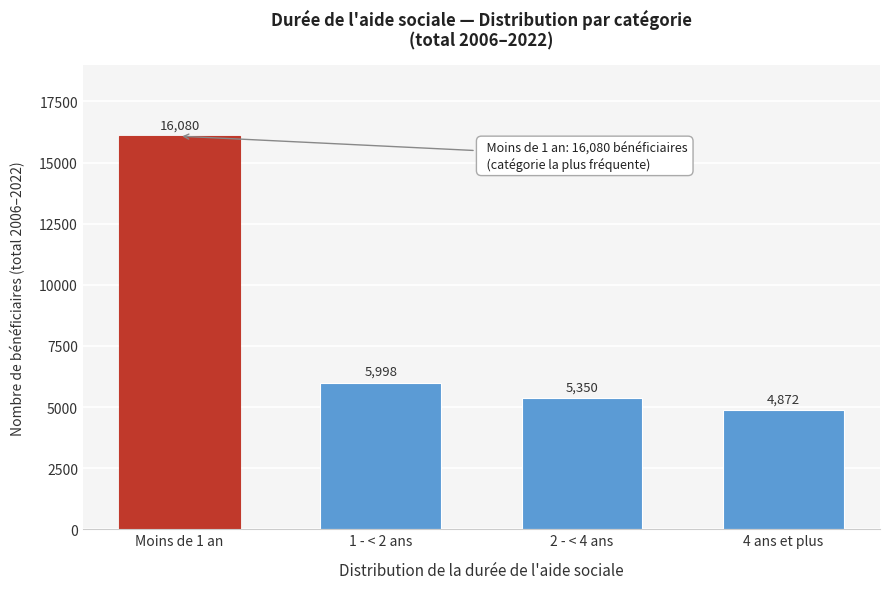

Reading left to right, list all the values displayed in this chart.

Moins de 1 an=16080	1 - < 2 ans=5998	2 - < 4 ans=5350	4 ans et plus=4872